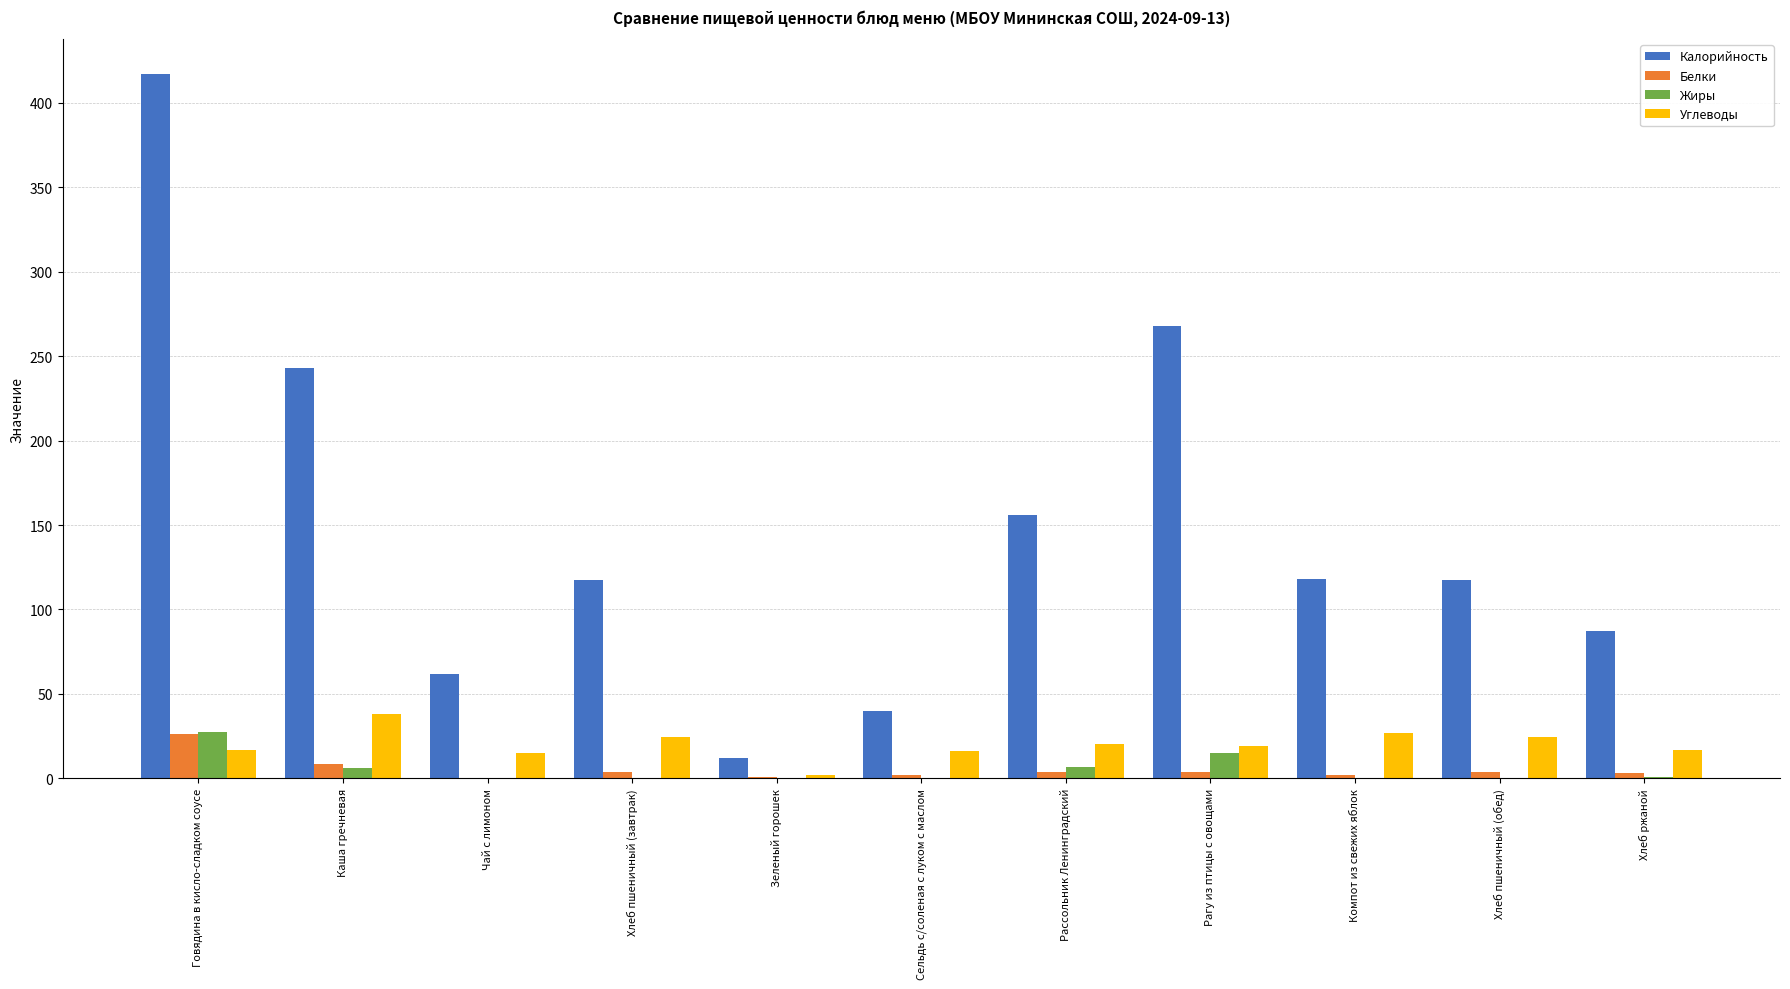

What is the total value across all series at Говядина в кисло-сладком соусе?

487.3